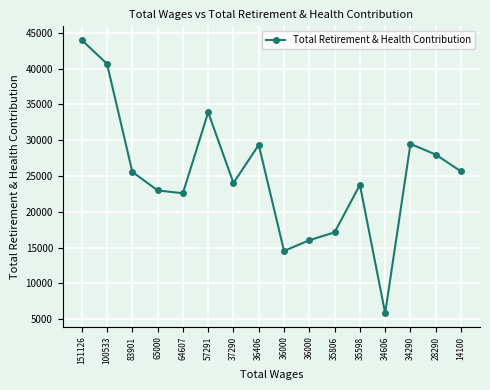

True or false: the data shows 29346 at 36406.

True